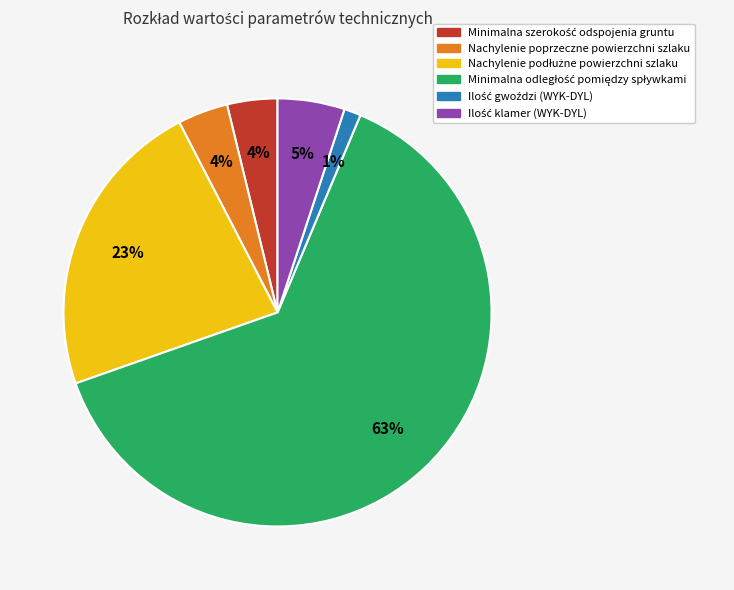

Is there any slice that represents more than half of the pie?

Yes